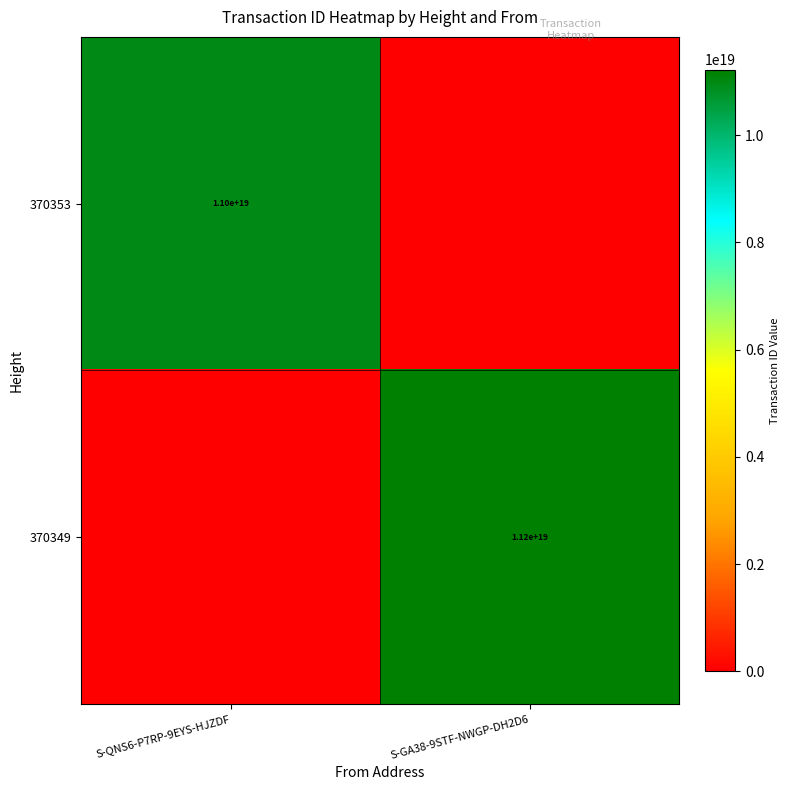

Count the number of data series in this chart.

2